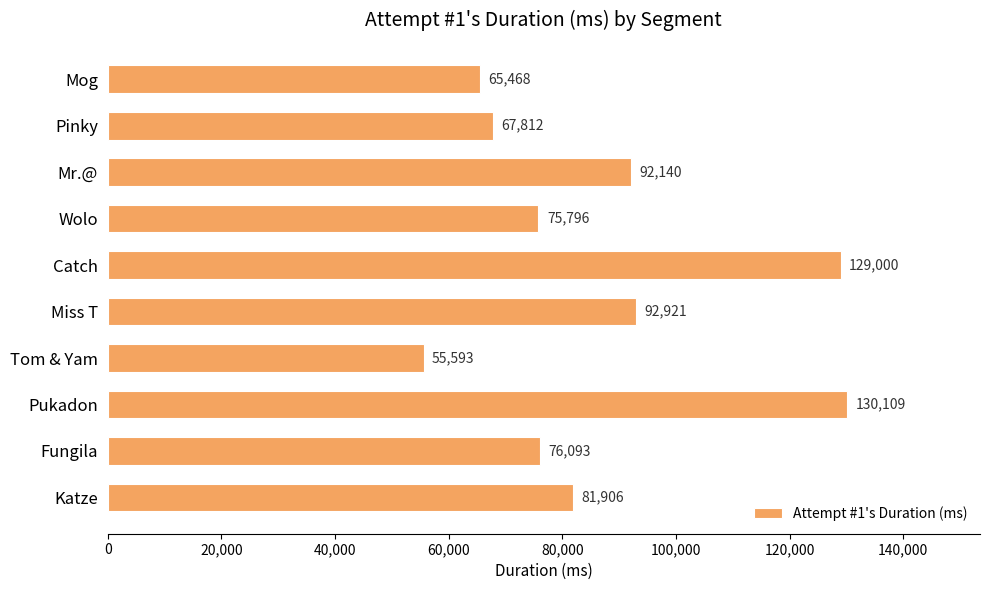

How many values are below 81906?

5